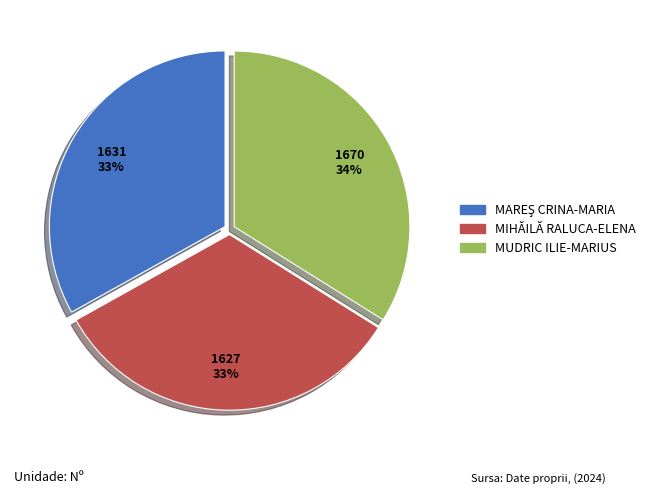

Count the number of slices in the pie.

3